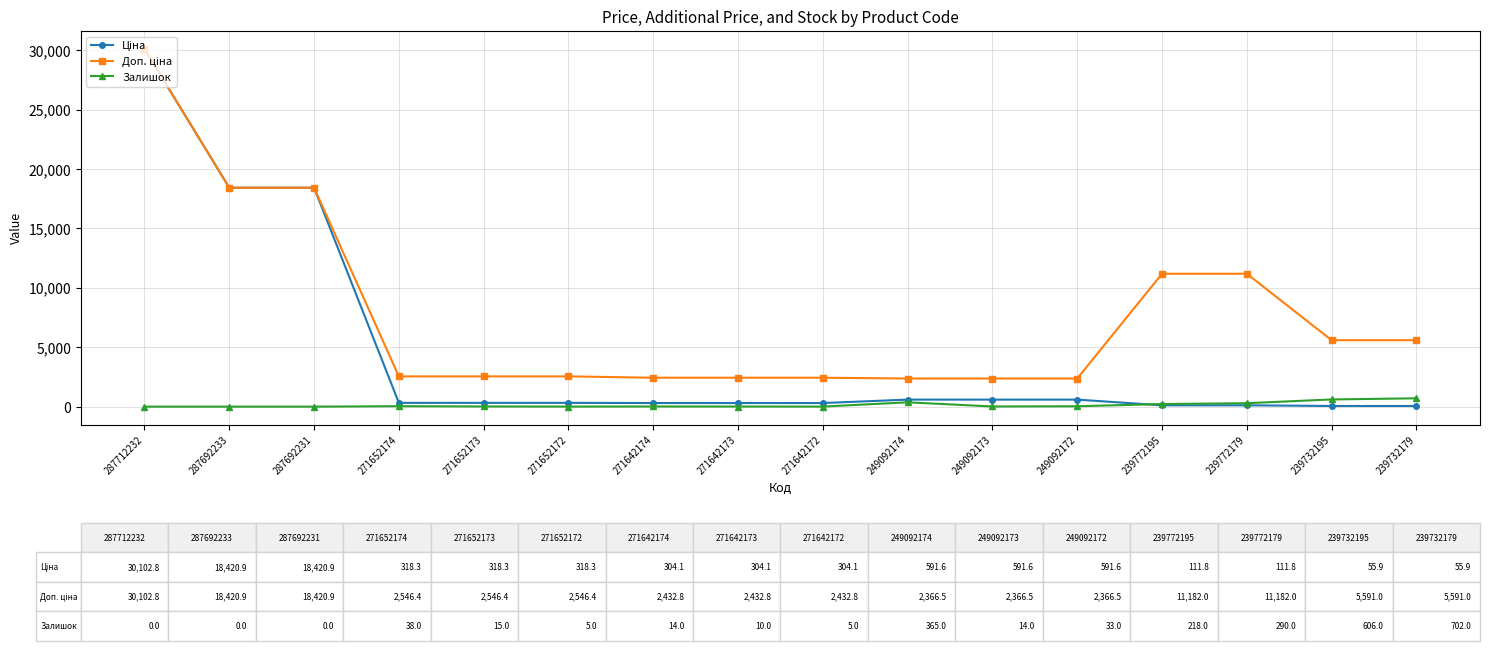

At how many categories does at least one series exceed 17672?

3